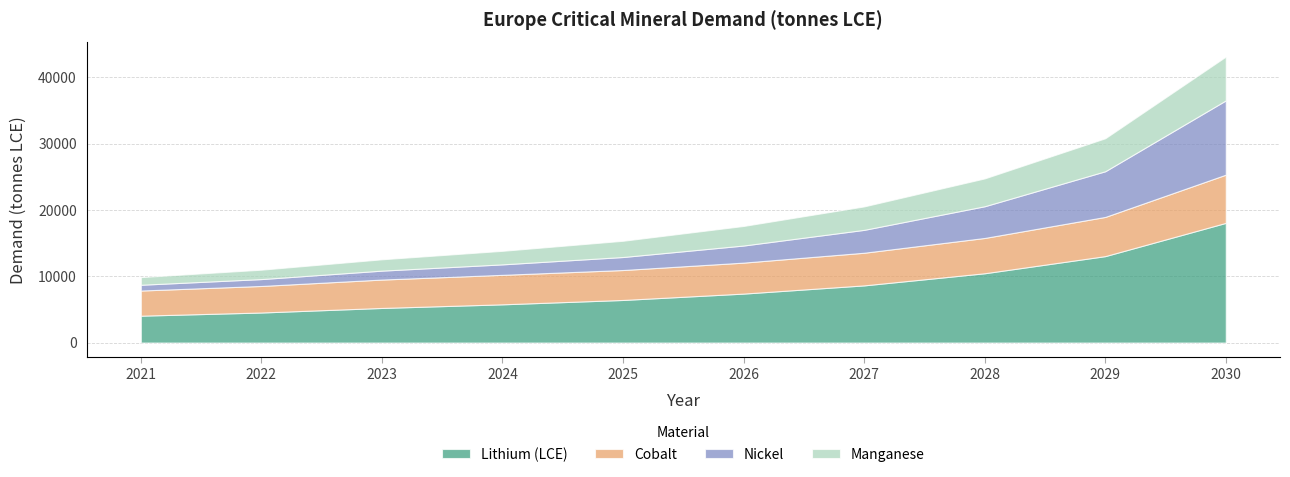

What are all the series names shown in the legend?

Lithium (LCE), Cobalt, Nickel, Manganese